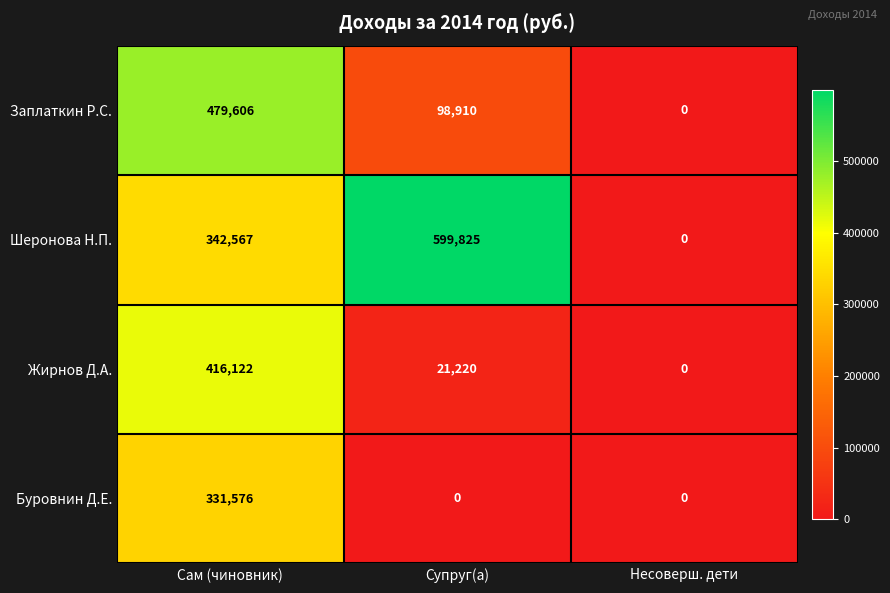

Reading left to right, what are all the values shown in this chart?

Заплаткин Р.С.: Сам (чиновник)=479606	Супруг(а)=98910	Несоверш. дети=0
Шеронова Н.П.: Сам (чиновник)=342567	Супруг(а)=599825	Несоверш. дети=0
Жирнов Д.А.: Сам (чиновник)=416122	Супруг(а)=21220	Несоверш. дети=0
Буровнин Д.Е.: Сам (чиновник)=331576	Супруг(а)=0	Несоверш. дети=0